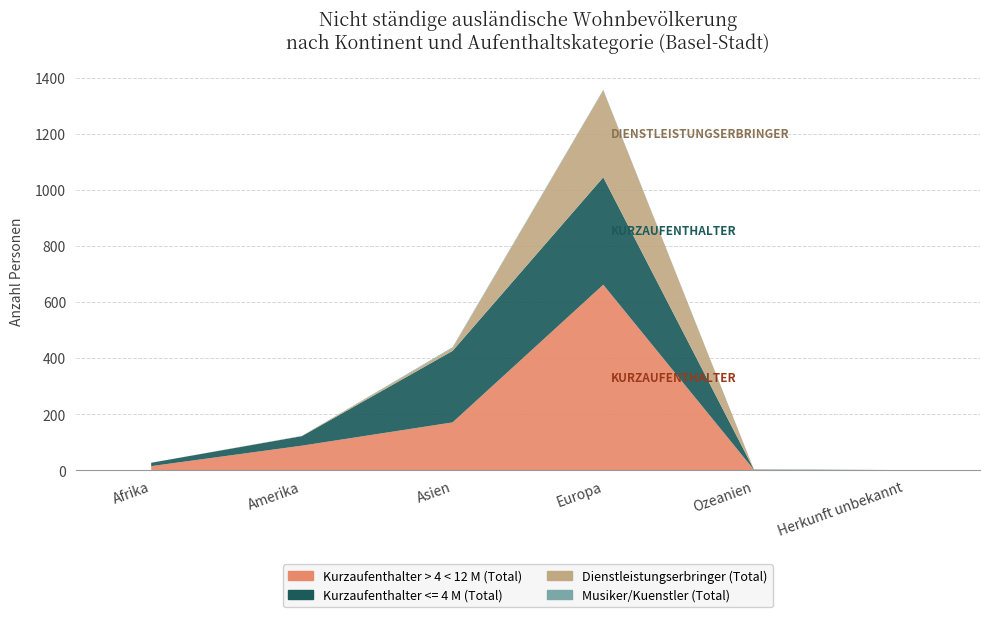

Reading left to right, extract all data points from this chart.

Kurzaufenthalter > 4 < 12 M (Total): Afrika=15	Amerika=88	Asien=171	Europa=662	Ozeanien=2	Herkunft unbekannt=0
Kurzaufenthalter <= 4 M (Total): Afrika=12	Amerika=34	Asien=255	Europa=383	Ozeanien=1	Herkunft unbekannt=1
Dienstleistungserbringer (Total): Afrika=0	Amerika=1	Asien=10	Europa=310	Ozeanien=0	Herkunft unbekannt=0
Musiker/Kuenstler (Total): Afrika=0	Amerika=0	Asien=3	Europa=2	Ozeanien=0	Herkunft unbekannt=0